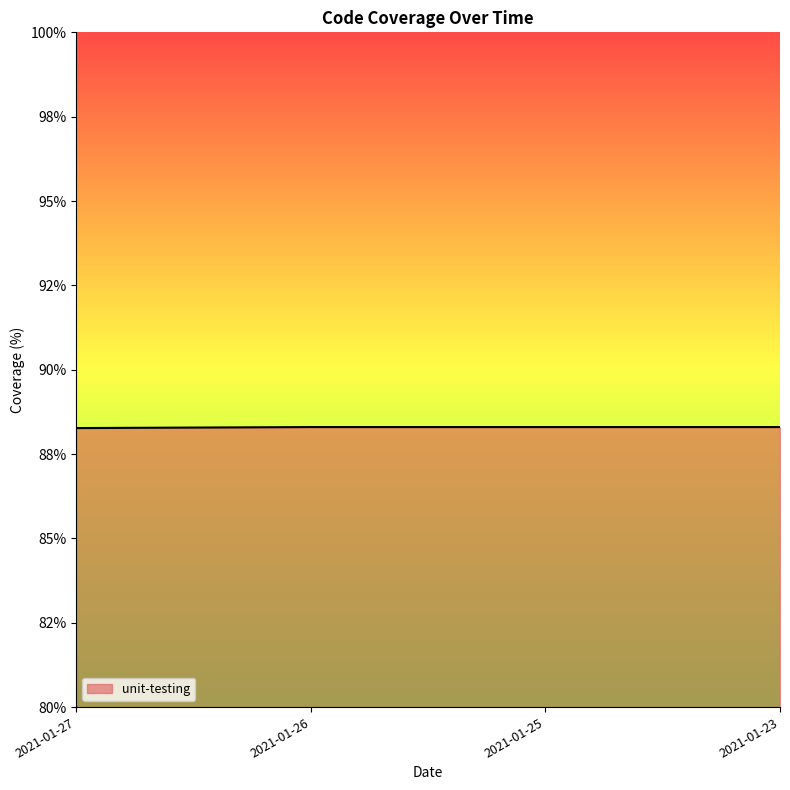

Approximately how many times larger is the value at 2021-01-25 compared to 2021-01-23?

1.0